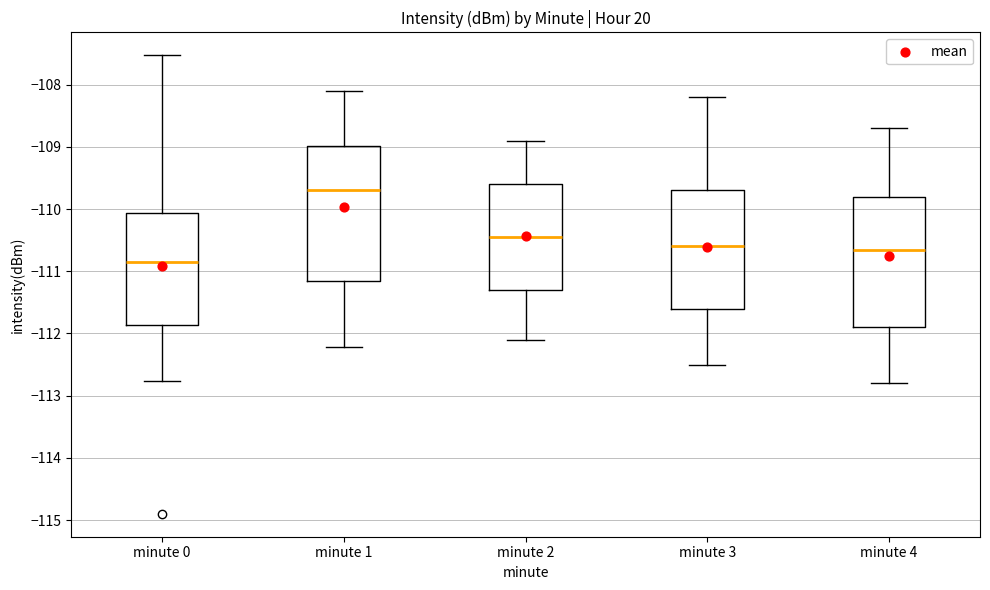

Which box's median line is the lowest?

minute 0